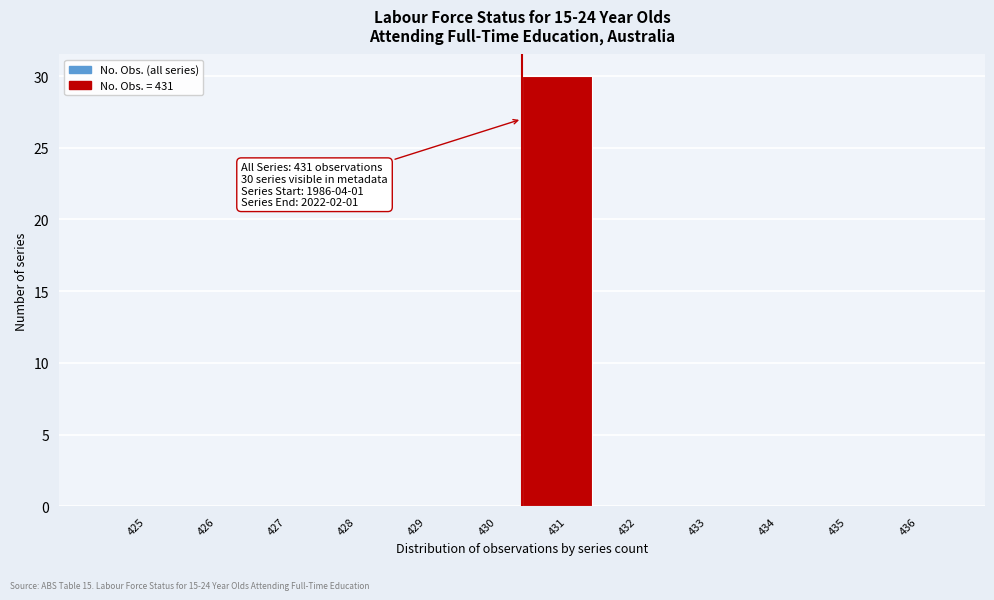

Reading left to right, what are all the values shown in this chart?

425=0	426=0	427=0	428=0	429=0	430=0	431=30	432=0	433=0	434=0	435=0	436=0